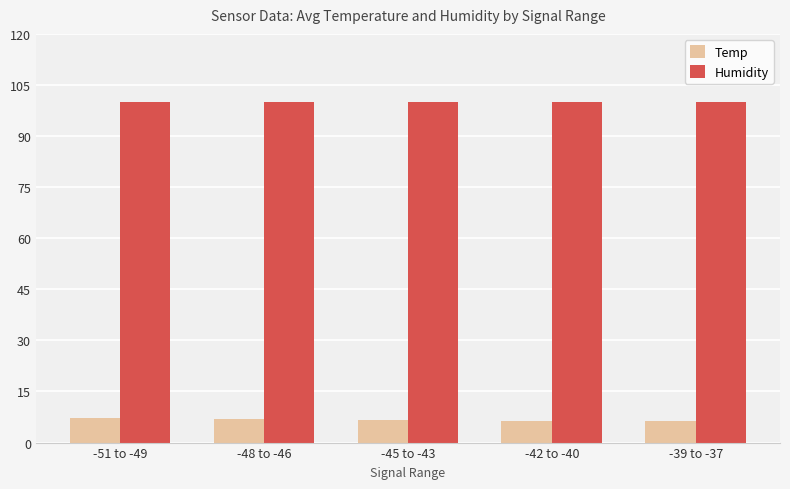

What are all the series names shown in the legend?

Temp, Humidity